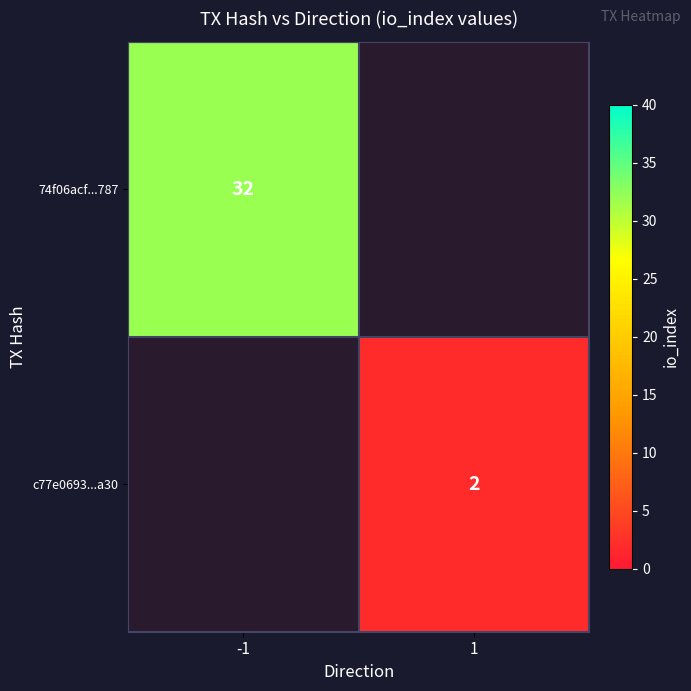

Is the value of c77e0693...a30 at 1 greater than the value of 74f06acf...787 at -1?

No